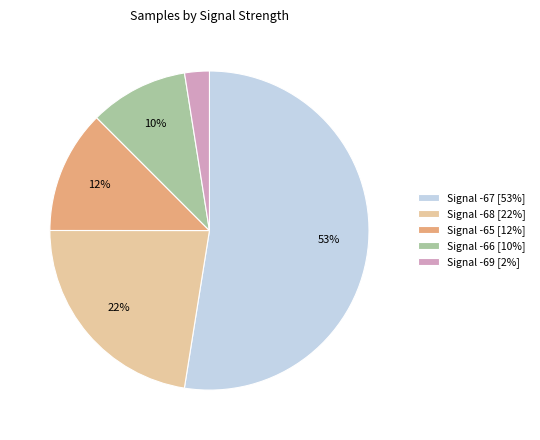

Count the number of slices in the pie.

5